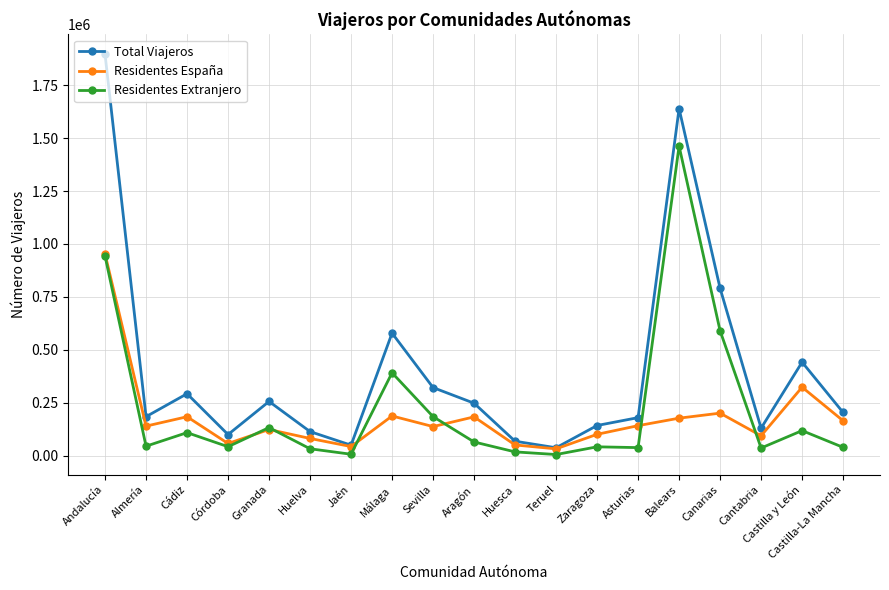

Where is the first local maximum for Total Viajeros?

Cádiz